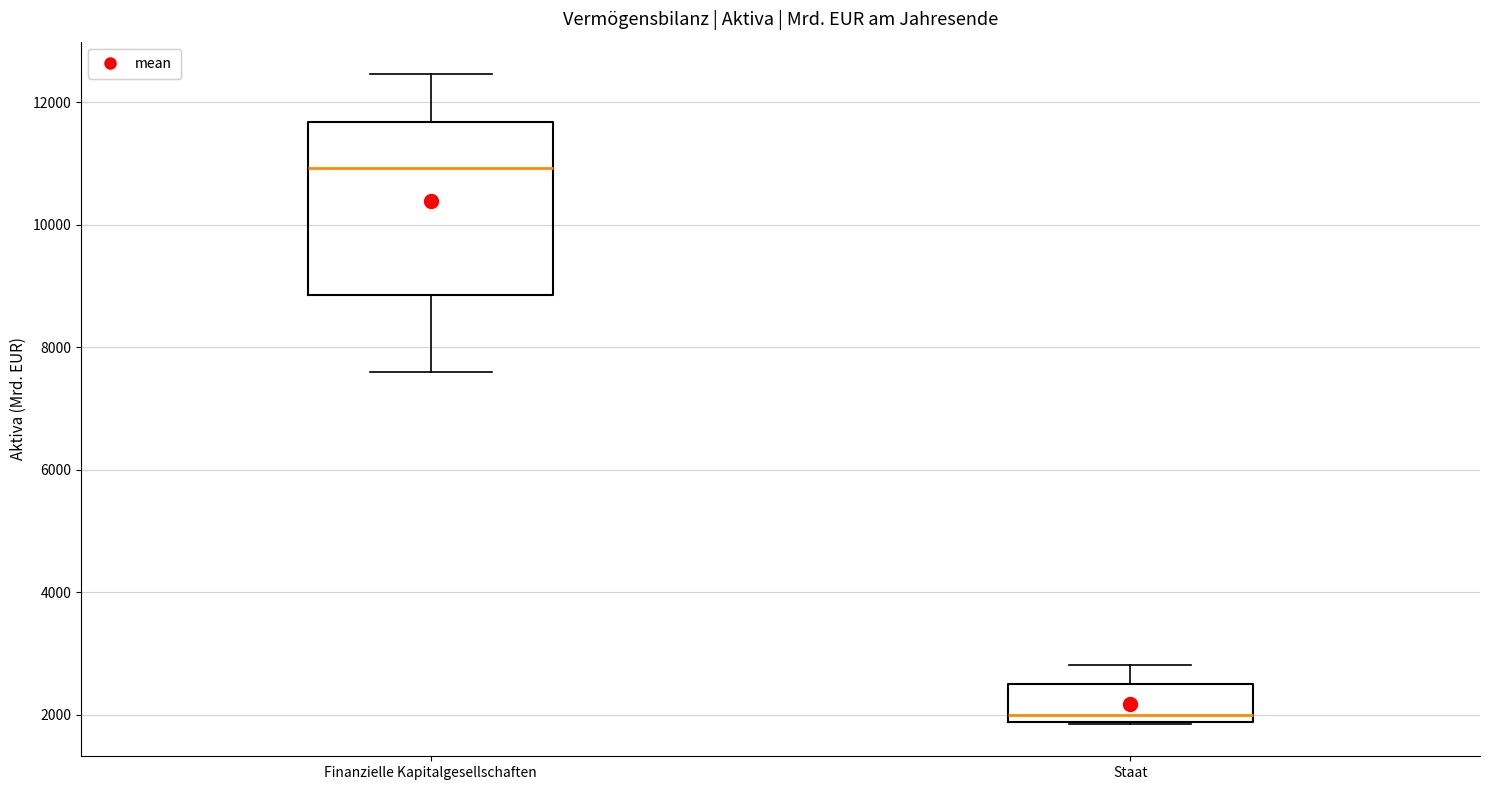

Reading left to right, read every box against the y-axis: the position of its median line, the range the box covers, and the ends of its whiskers. The values are not printed on the chart, so give them approximately, as read against the axis.

Finanzielle Kapitalgesellschaften: median 11000, box 8800 to 11600, whiskers 7600 to 12400
Staat: median 2000, box 1800 to 2400, whiskers 1800 to 2800